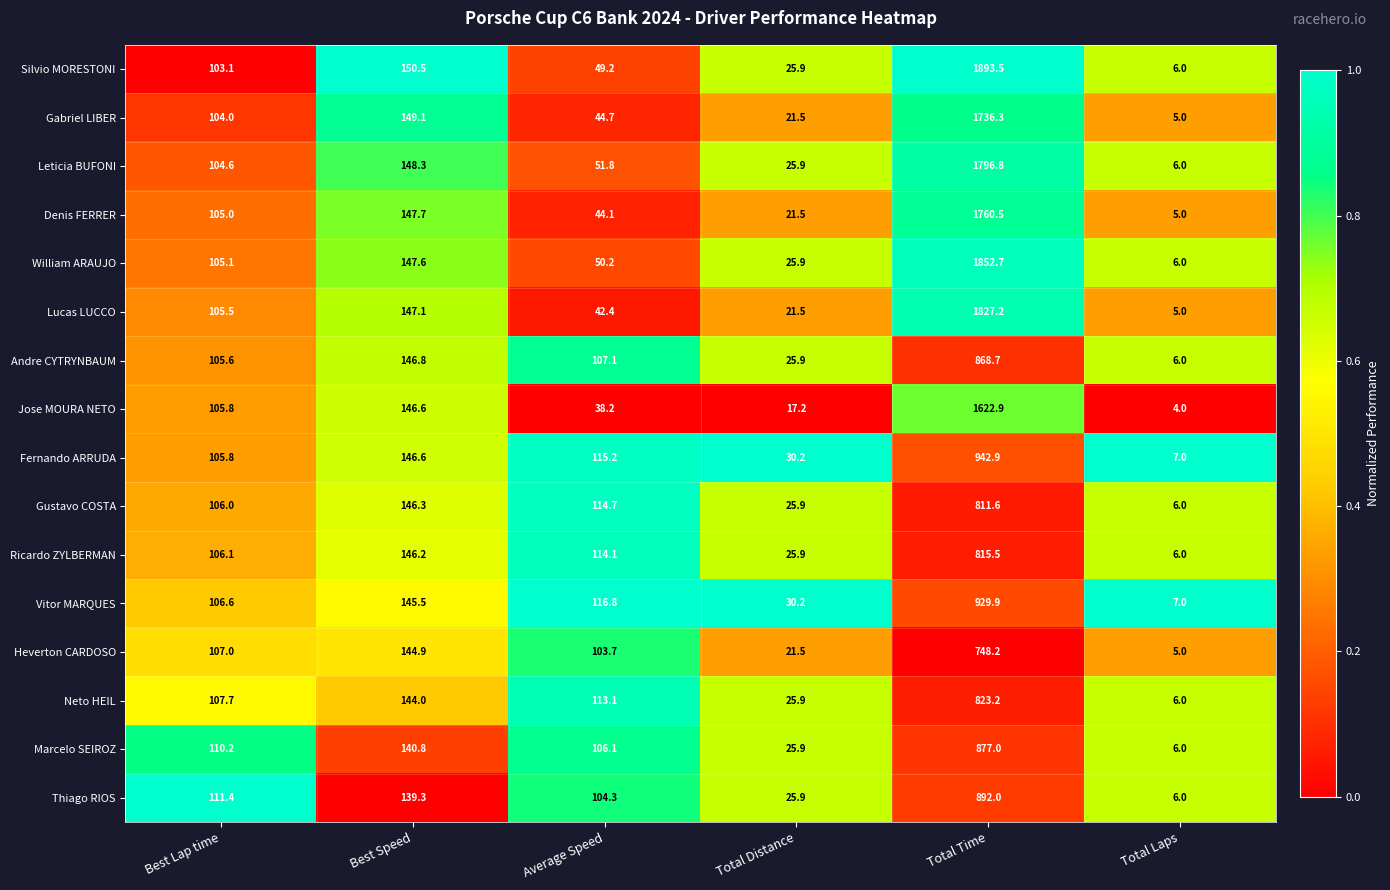

Rank the series by their maximum value, from lowest to highest.

Heverton CARDOSO, Gustavo COSTA, Ricardo ZYLBERMAN, Neto HEIL, Andre CYTRYNBAUM, Marcelo SEIROZ, Thiago RIOS, Vitor MARQUES, Fernando ARRUDA, Jose MOURA NETO, Gabriel LIBER, Denis FERRER, Leticia BUFONI, Lucas LUCCO, William ARAUJO, Silvio MORESTONI